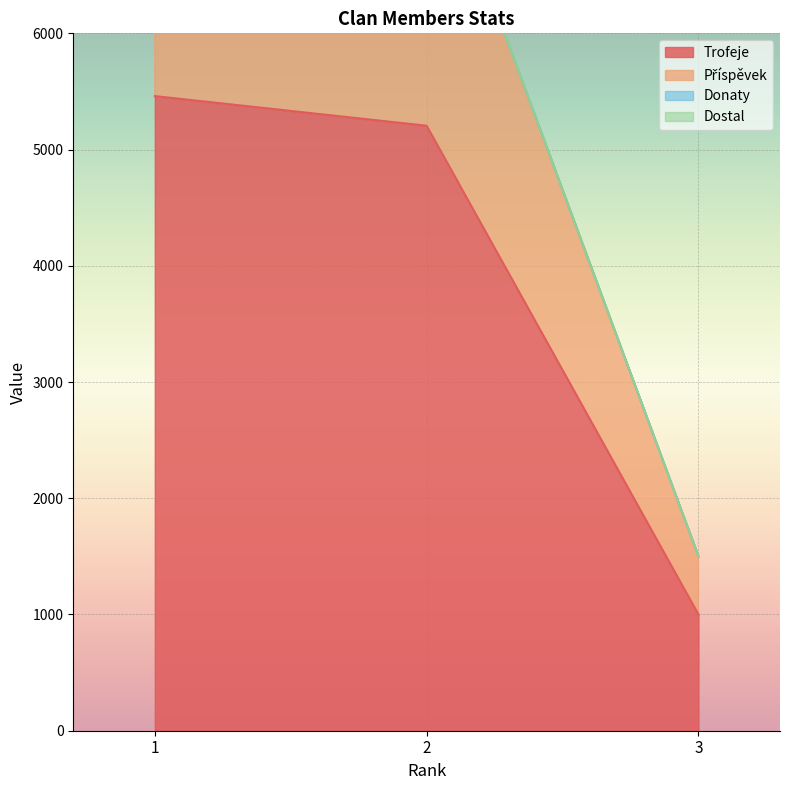

What is the lowest value of the Trofeje series?

1000